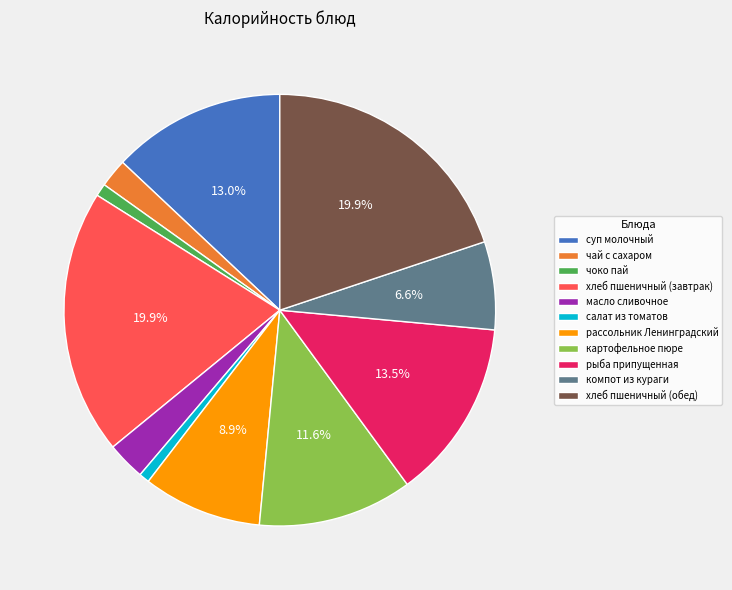

Count the number of slices in the pie.

11